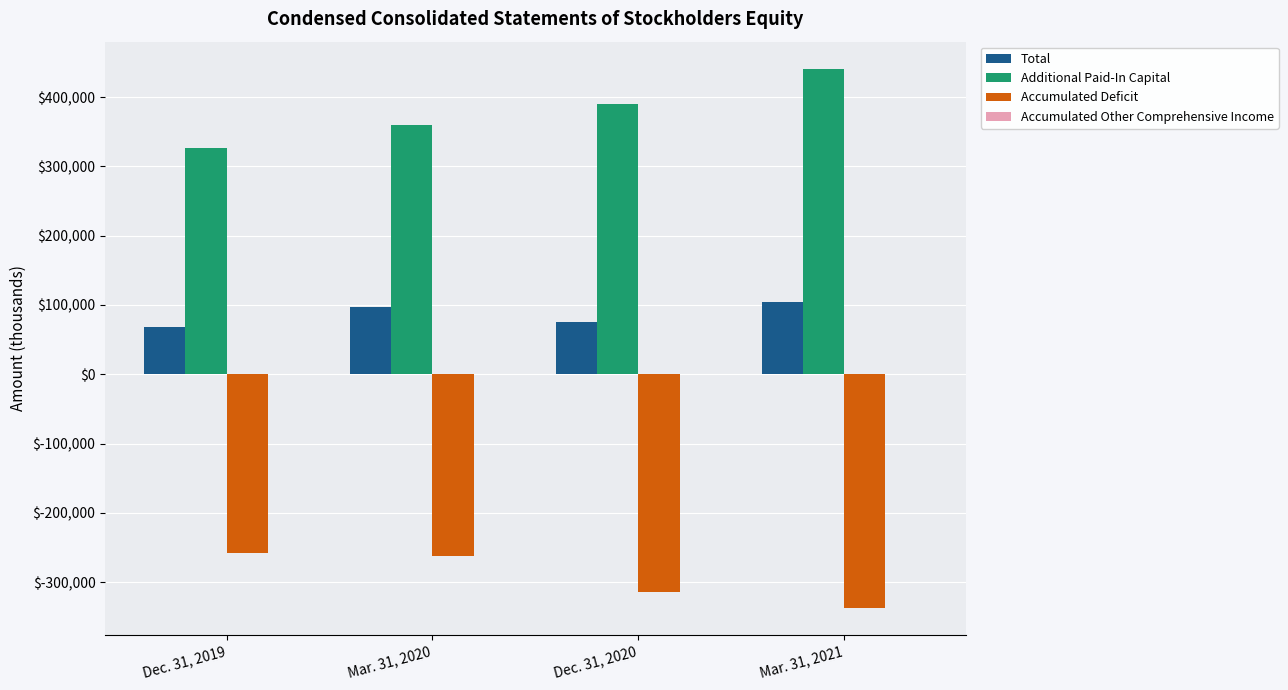

Which series has the largest total across all categories?

Additional Paid-In Capital